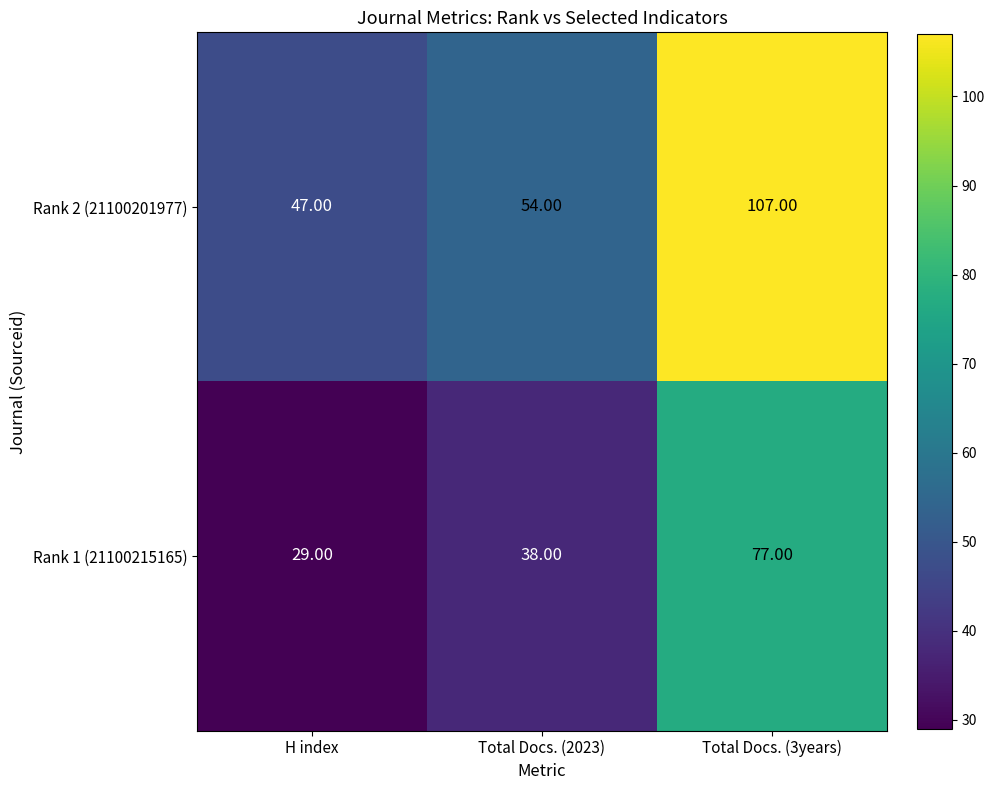

Rank the series by their maximum value, from highest to lowest.

Rank 2 (21100201977), Rank 1 (21100215165)